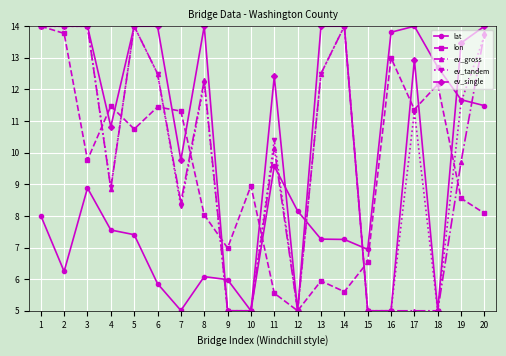

True or false: lat has a value of 5.0 at 10.

True